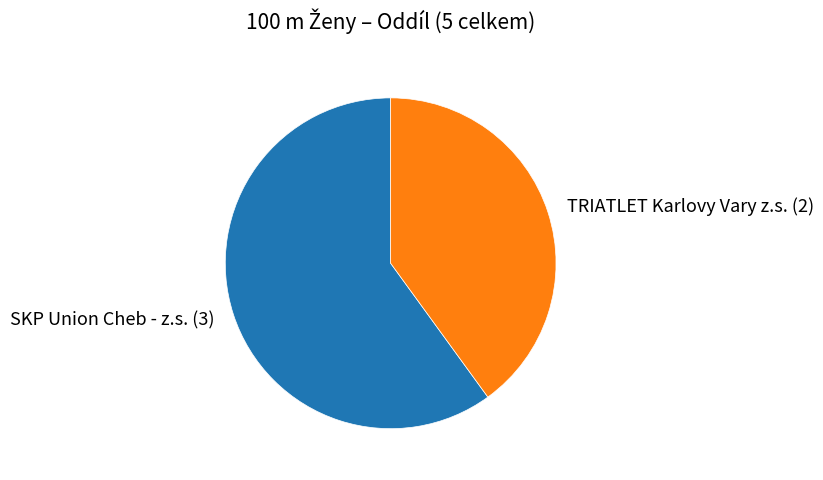

Which category accounts for the majority?

SKP Union Cheb - z.s.